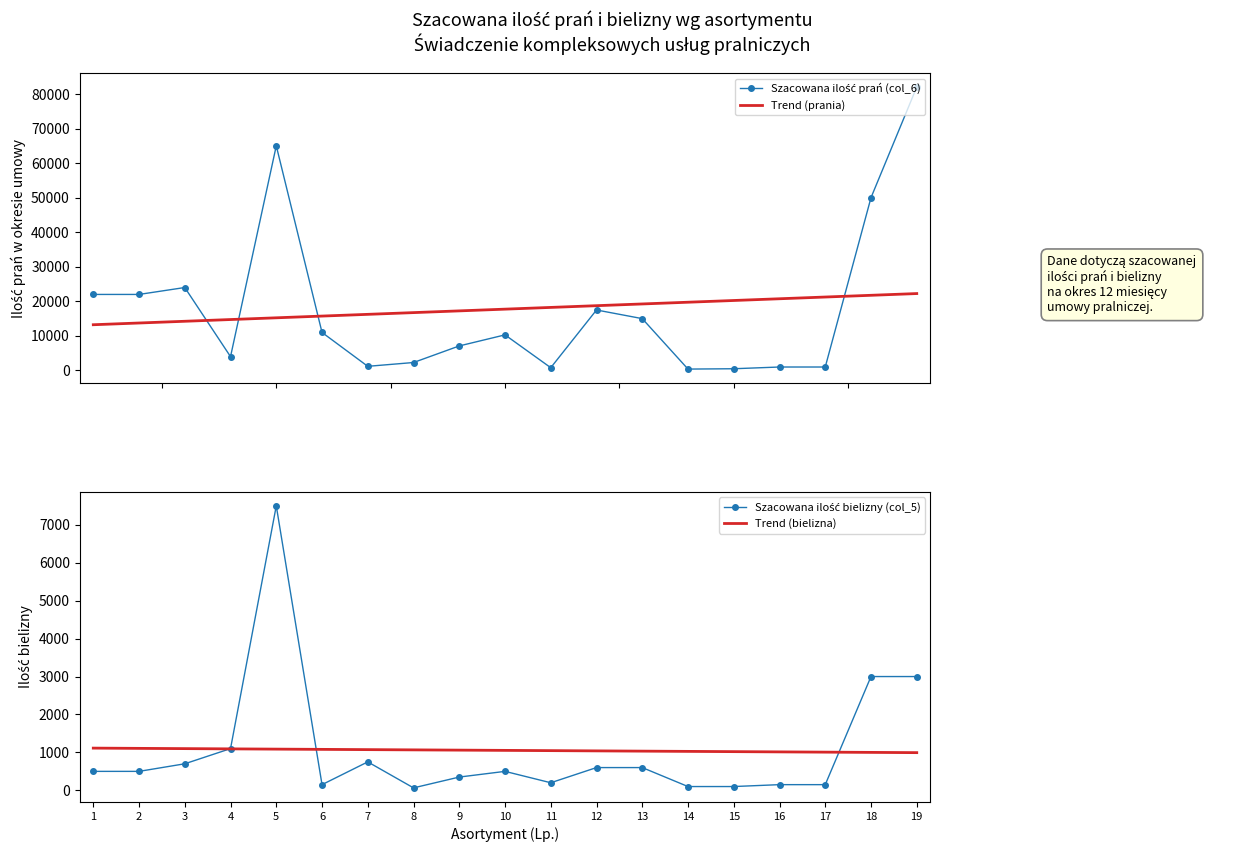

True or false: Szacowana ilość prań (col_6) has more than 1 interior local peaks.

True